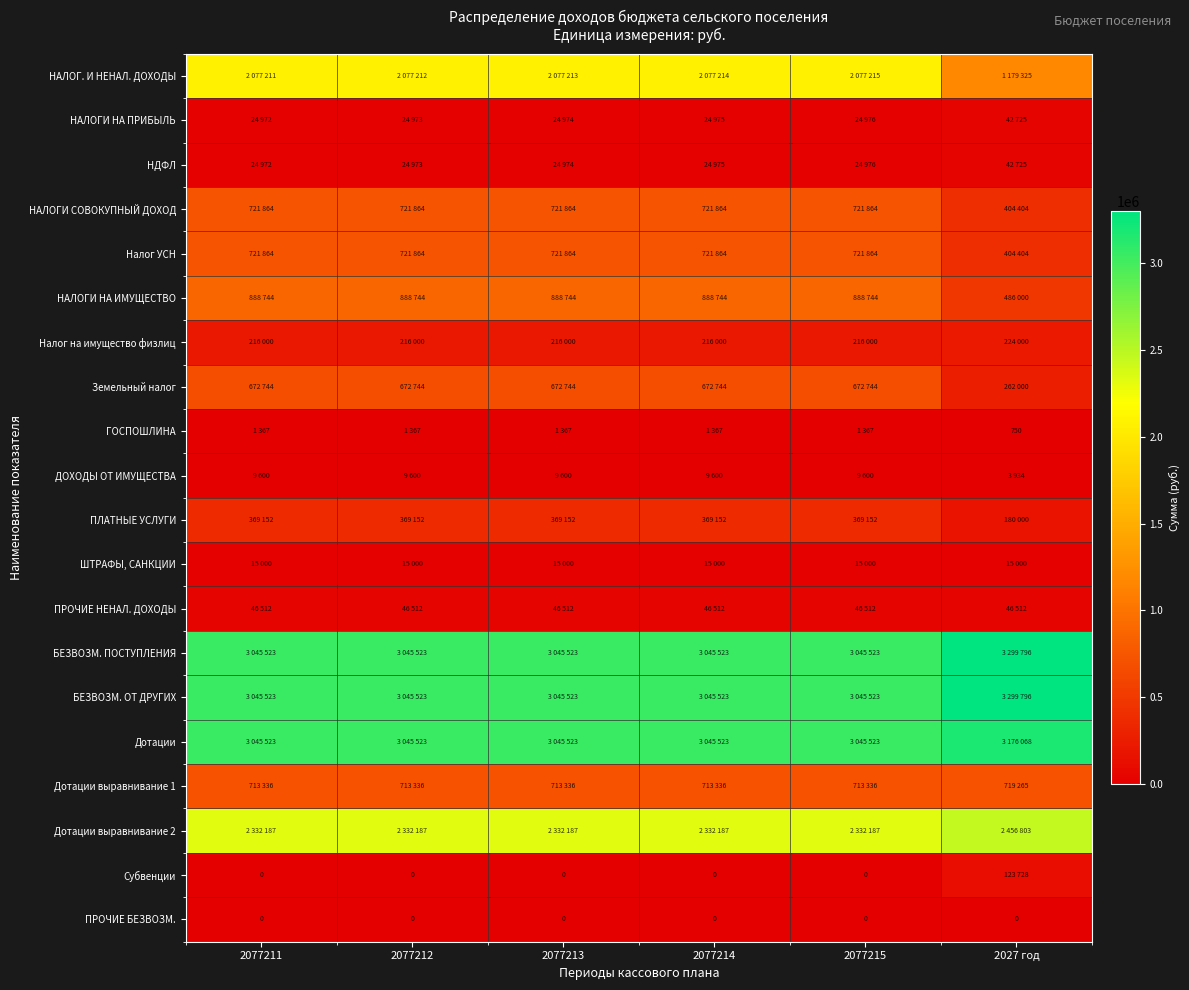

Is the value of НАЛОГИ СОВОКУПНЫЙ ДОХОД at 2027 год greater than the value of Дотации at 2027 год?

No